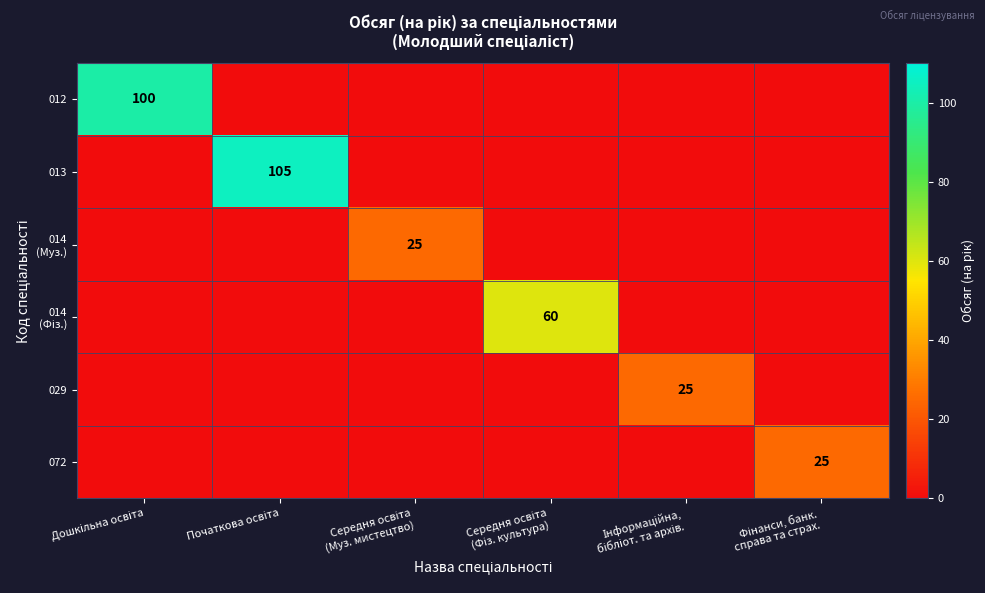

Is it true that 072 equals 0 at Середня освіта (Фіз. культура)?

True